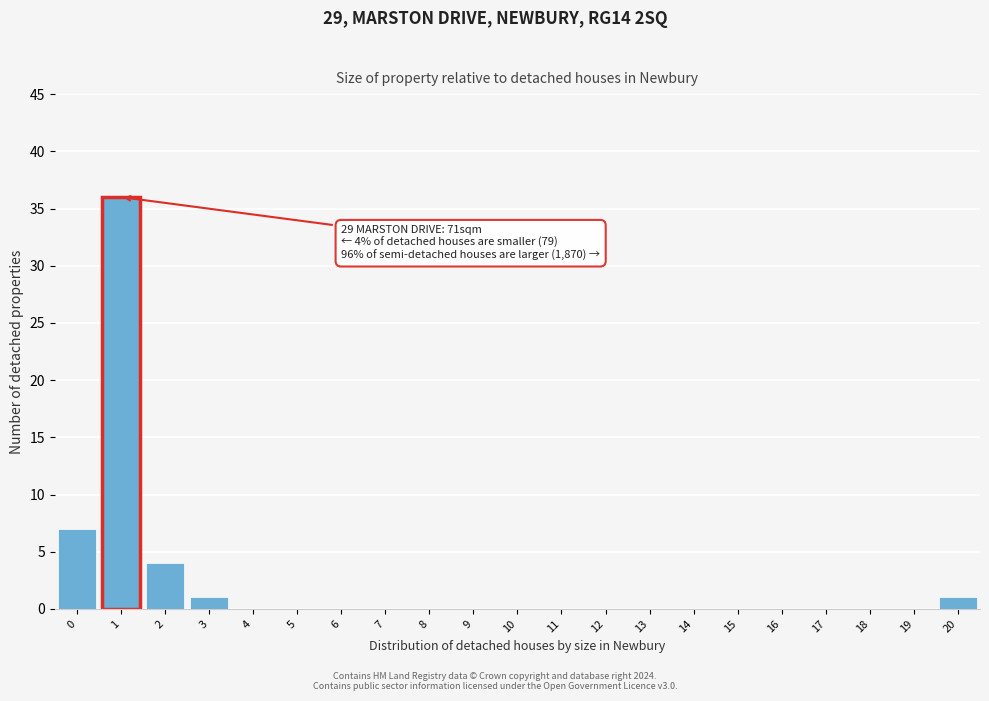

Reading left to right, what are all the values shown in this chart?

0=7	1=36	2=4	3=1	4=0	5=0	6=0	7=0	8=0	9=0	10=0	11=0	12=0	13=0	14=0	15=0	16=0	17=0	18=0	19=0	20=1